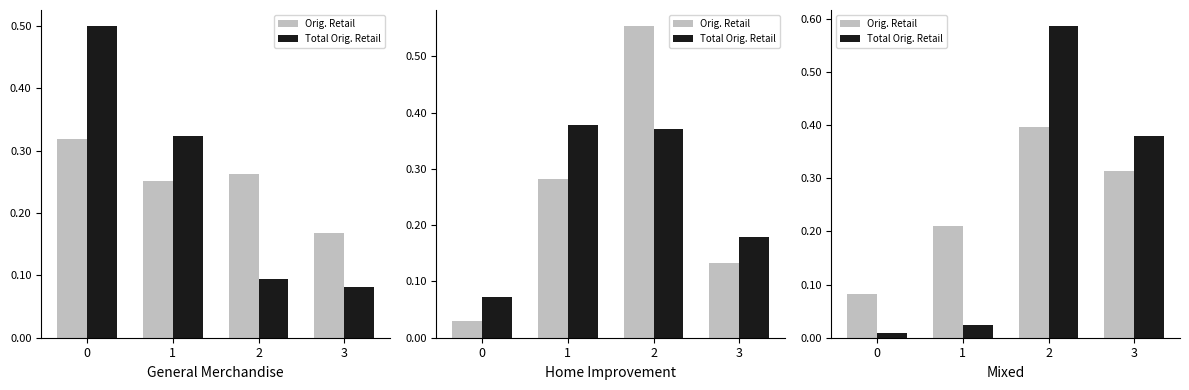

Count the Orig. Retail values in the range 0 to 1.

4